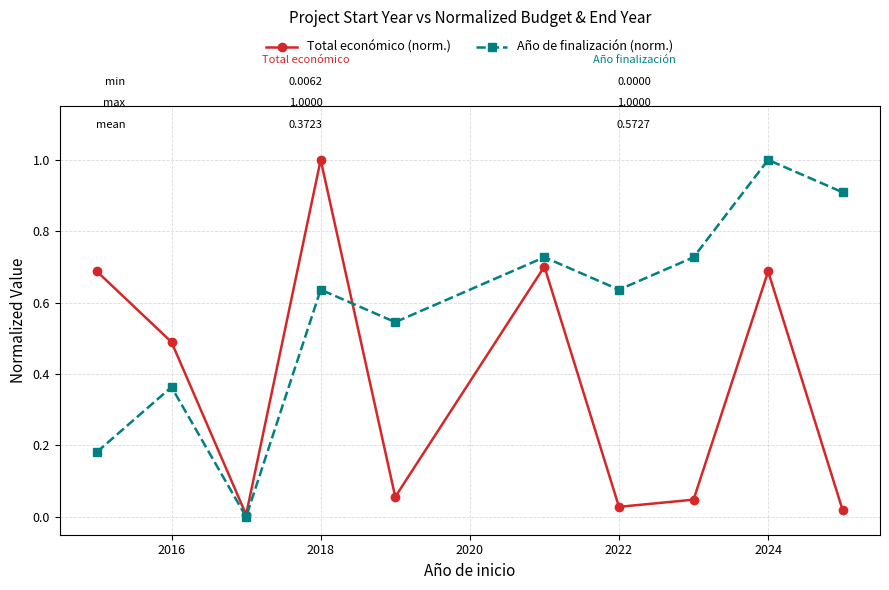

What is the maximum value shown in the chart?

1.0